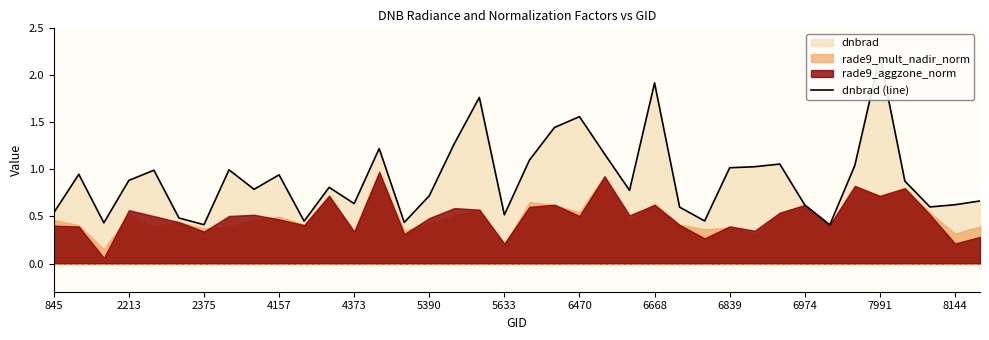

Approximately how many times larger is the value at 18 compared to 17?

0.3